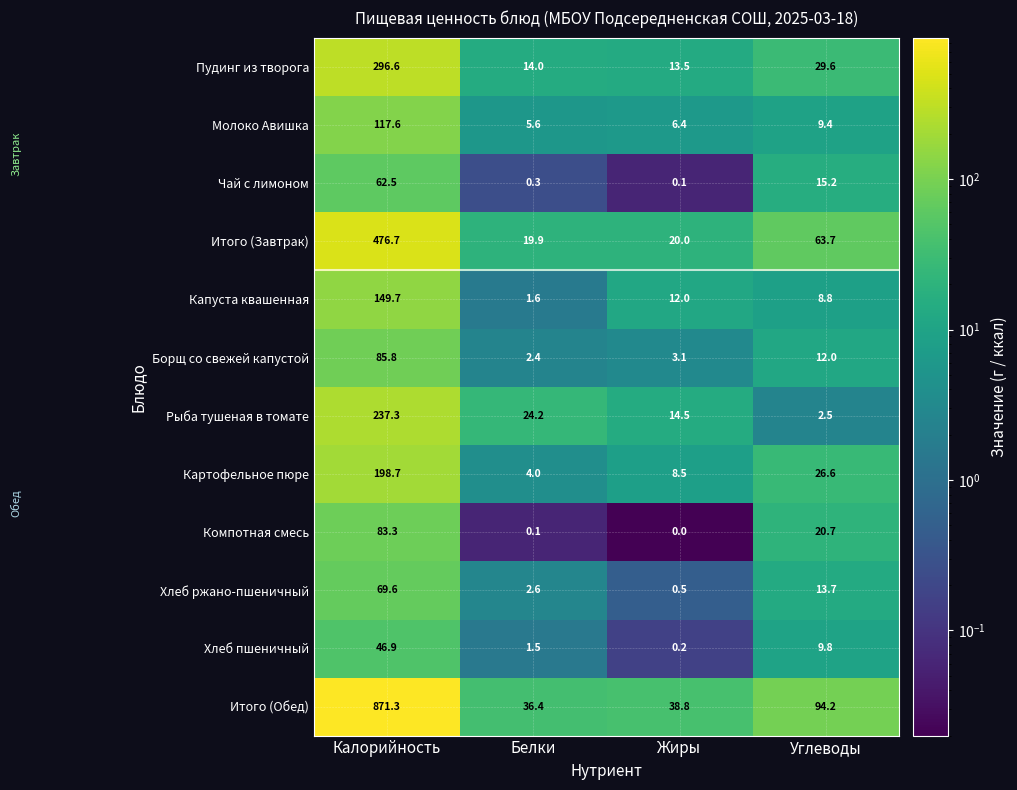

What is the sum of the Хлеб ржано-пшеничный values at Калорийность and Углеводы?

83.3